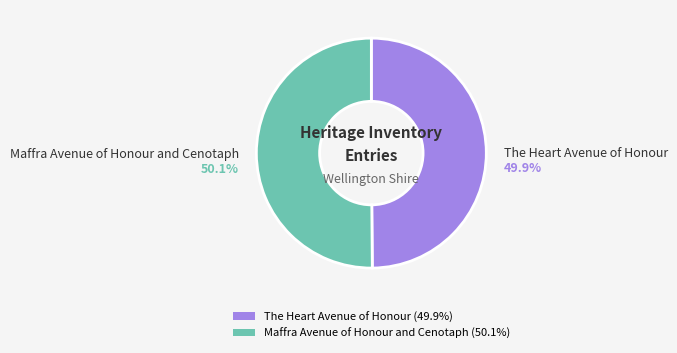

How many slices are in this pie chart?

2